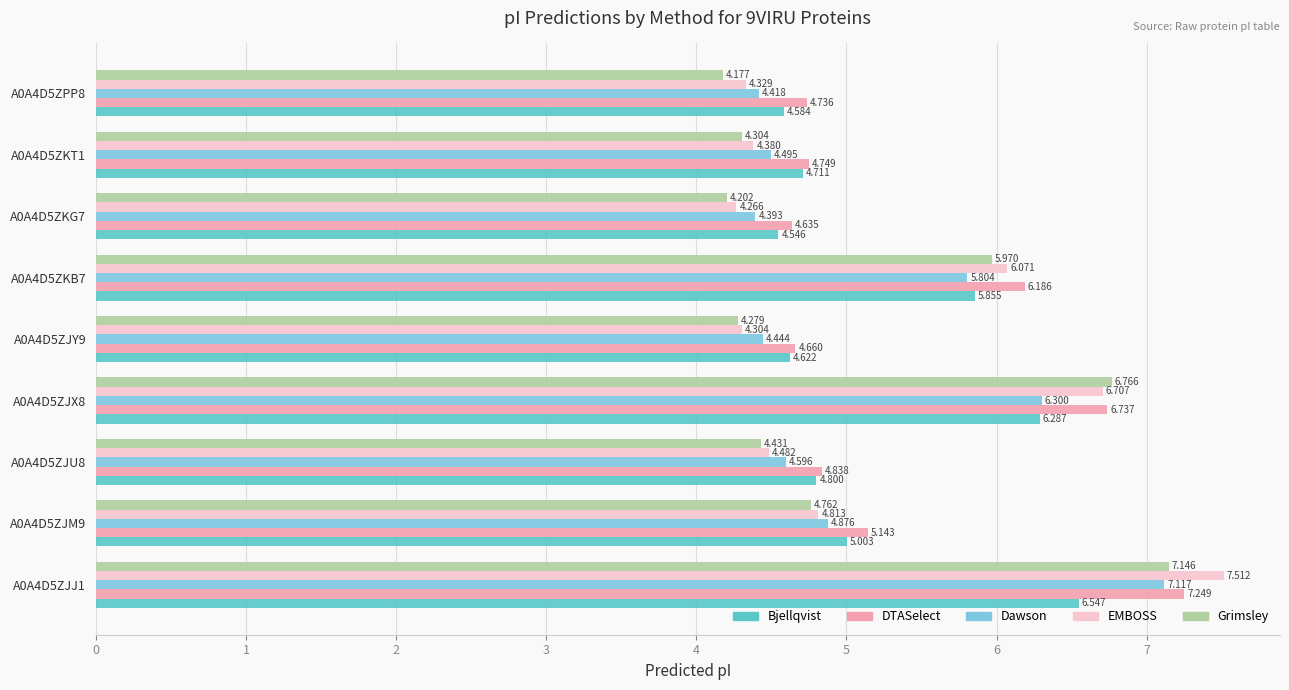

List the series in order of their peak value, lowest first.

Bjellqvist, Dawson, Grimsley, DTASelect, EMBOSS